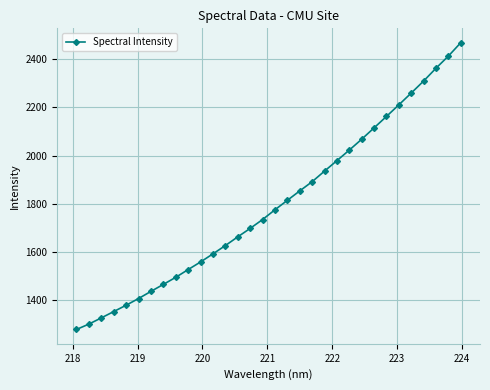

What is the maximum value shown in the chart?

2468.7